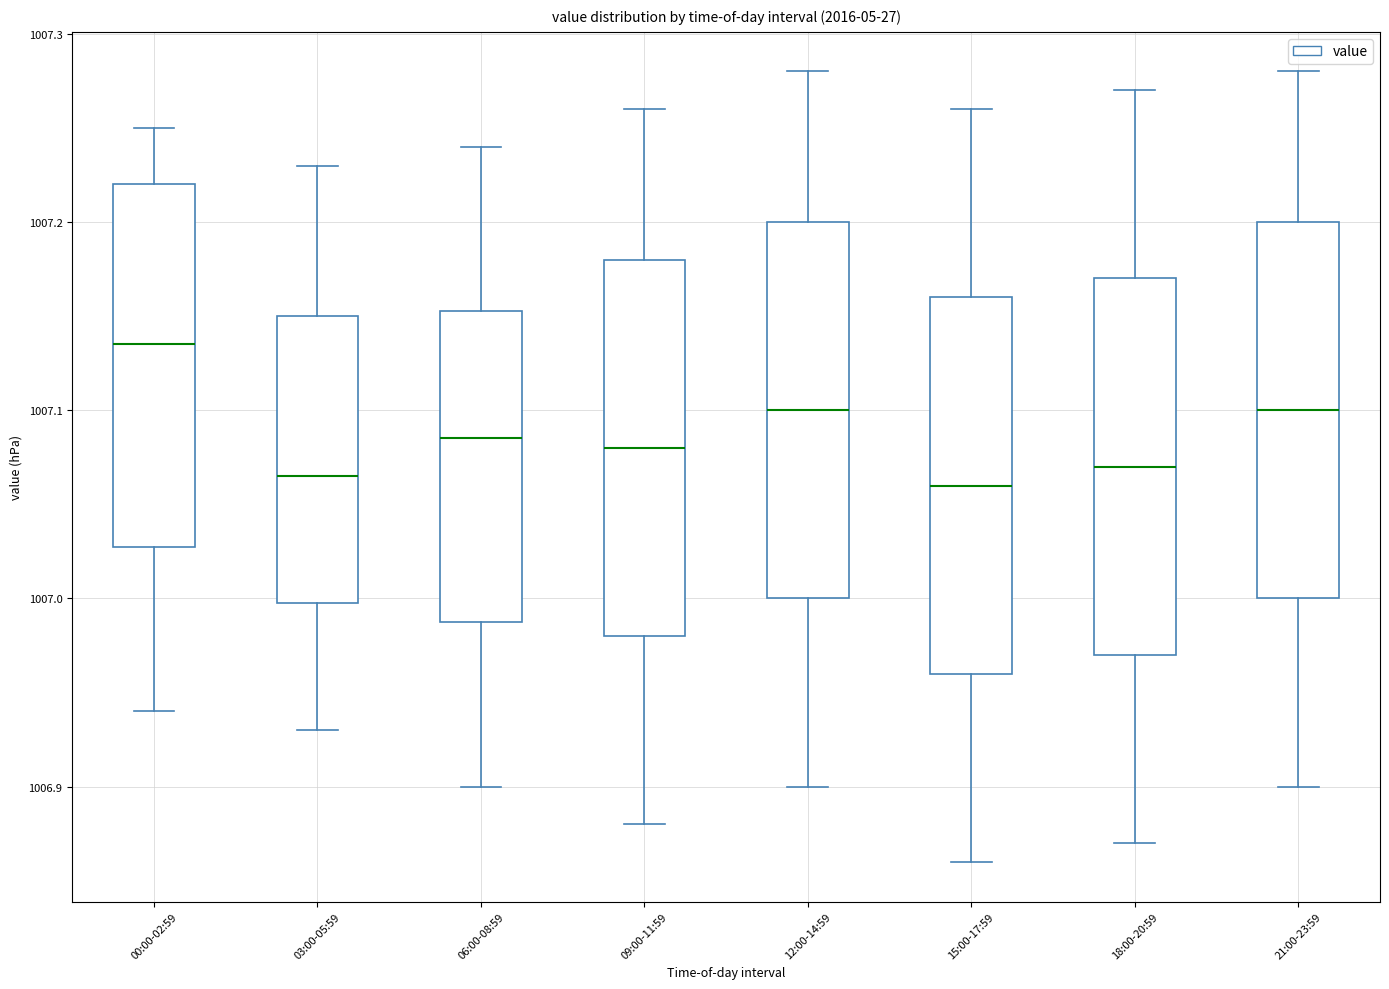

Reading left to right, transcribe this box plot: for each box, give where its median line is, the range the box spans, and where its two whiskers end, as read against the y-axis. The values are not printed on the chart, so give them approximately, as read against the axis.

00:00-02:59: median 1007.14, box 1007.03 to 1007.22, whiskers 1006.94 to 1007.25
03:00-05:59: median 1007.07, box 1007.00 to 1007.15, whiskers 1006.93 to 1007.23
06:00-08:59: median 1007.09, box 1006.99 to 1007.15, whiskers 1006.90 to 1007.24
09:00-11:59: median 1007.08, box 1006.98 to 1007.18, whiskers 1006.88 to 1007.26
12:00-14:59: median 1007.10, box 1007.00 to 1007.20, whiskers 1006.90 to 1007.28
15:00-17:59: median 1007.06, box 1006.96 to 1007.16, whiskers 1006.86 to 1007.26
18:00-20:59: median 1007.07, box 1006.97 to 1007.17, whiskers 1006.87 to 1007.27
21:00-23:59: median 1007.10, box 1007.00 to 1007.20, whiskers 1006.90 to 1007.28